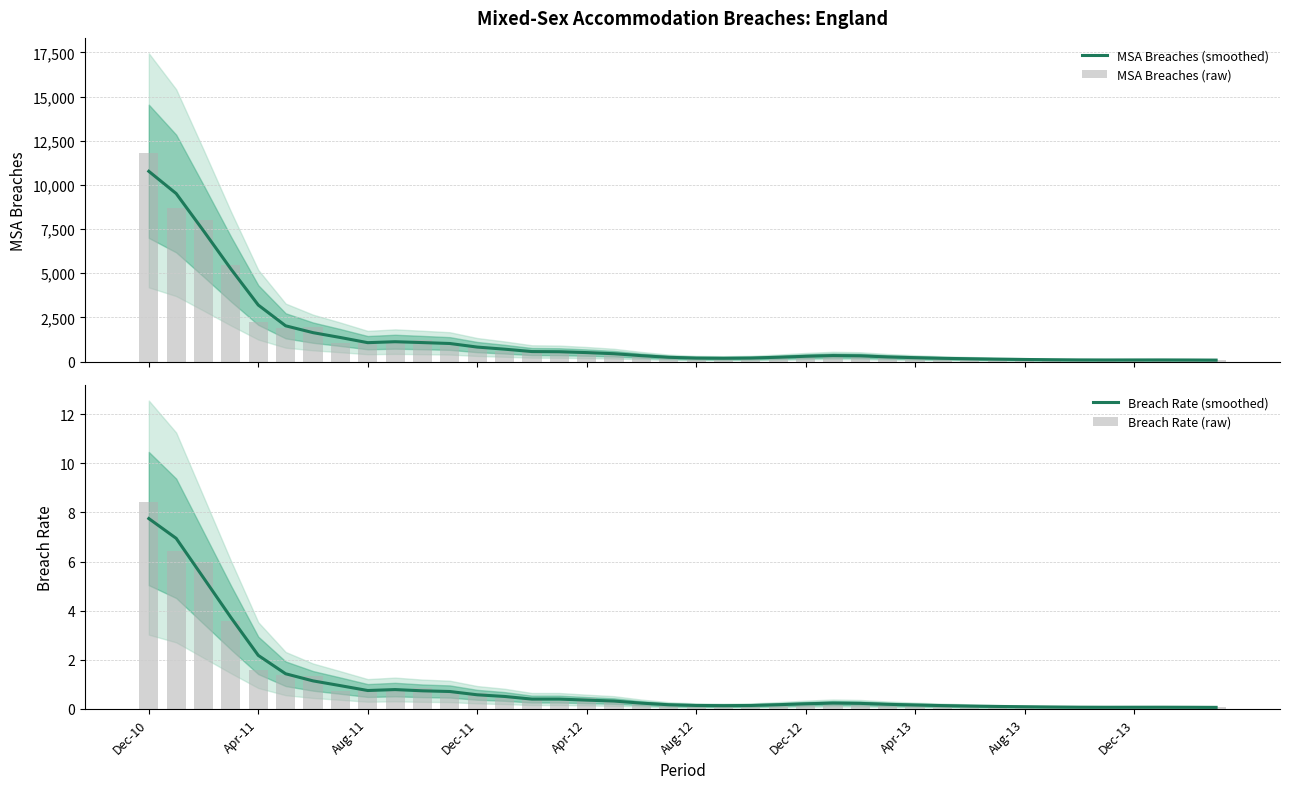

Are the bars horizontal?

No